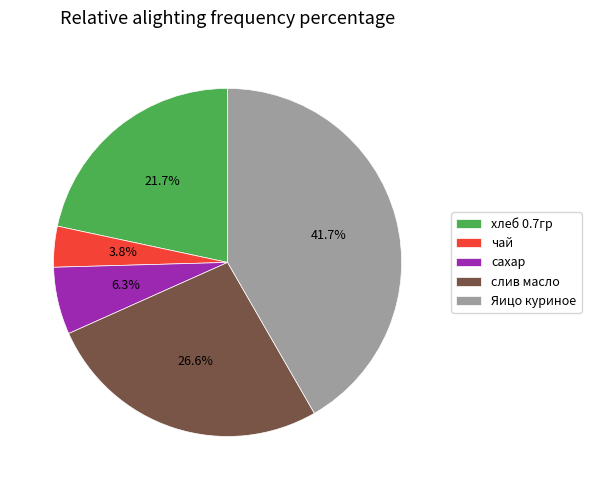

What percentage is the сахар slice, to the nearest percent?

6%